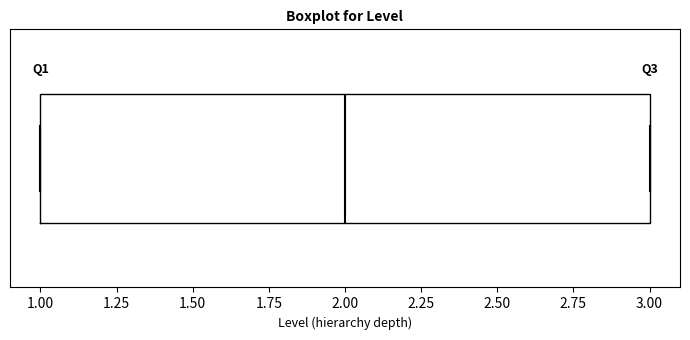

Transcribe this box plot: give where the median line is, the range the box spans, and where the two whiskers end, as read against the x-axis. The values are not printed on the chart, so give them approximately, as read against the axis.

median 2, box 1 to 3, whiskers 1 to 3